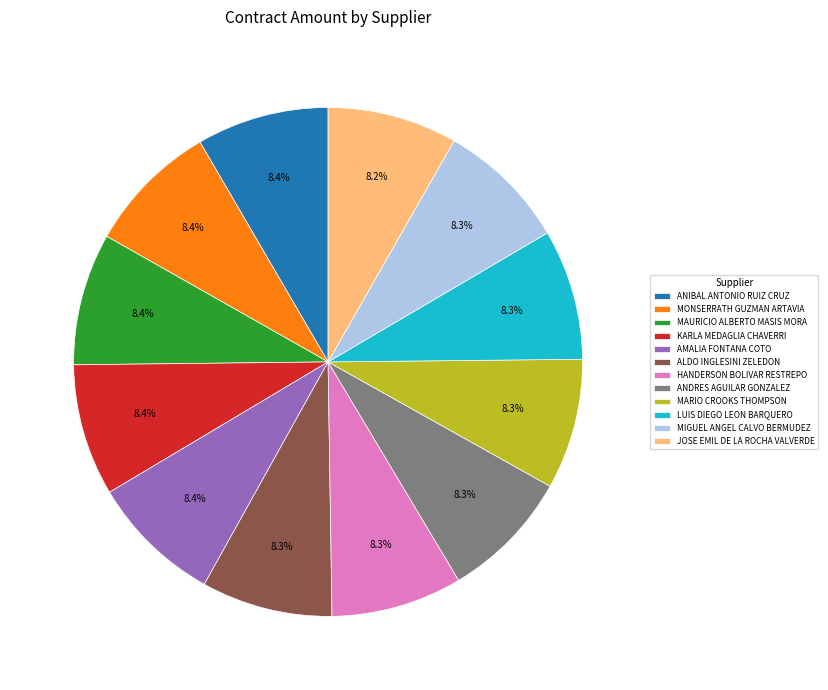

What is the ratio of the value at MAURICIO ALBERTO MASIS MORA to the value at ANDRES AGUILAR GONZALEZ?

1.0